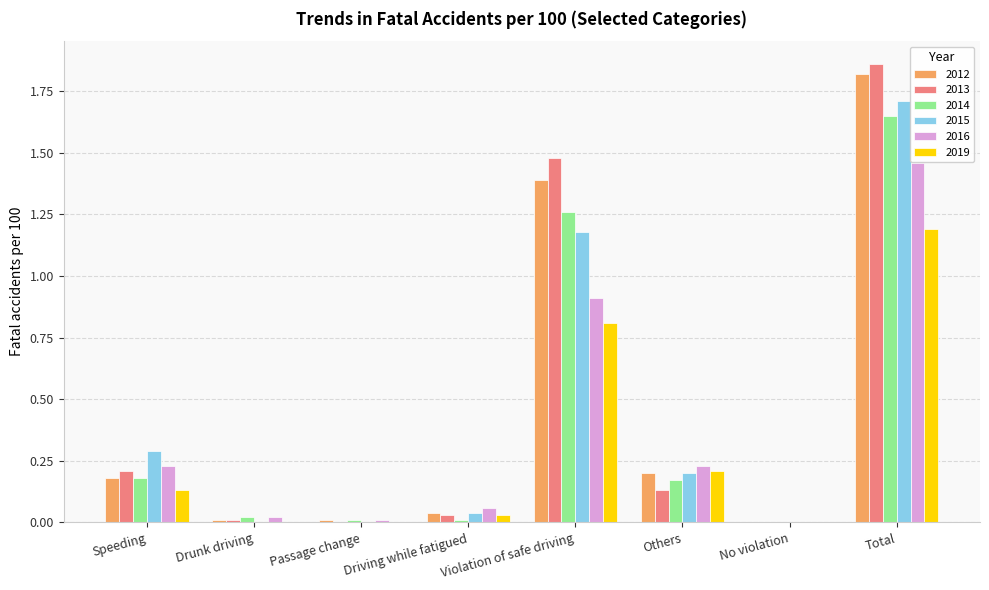

Which series has the largest range (max minus min)?

2013